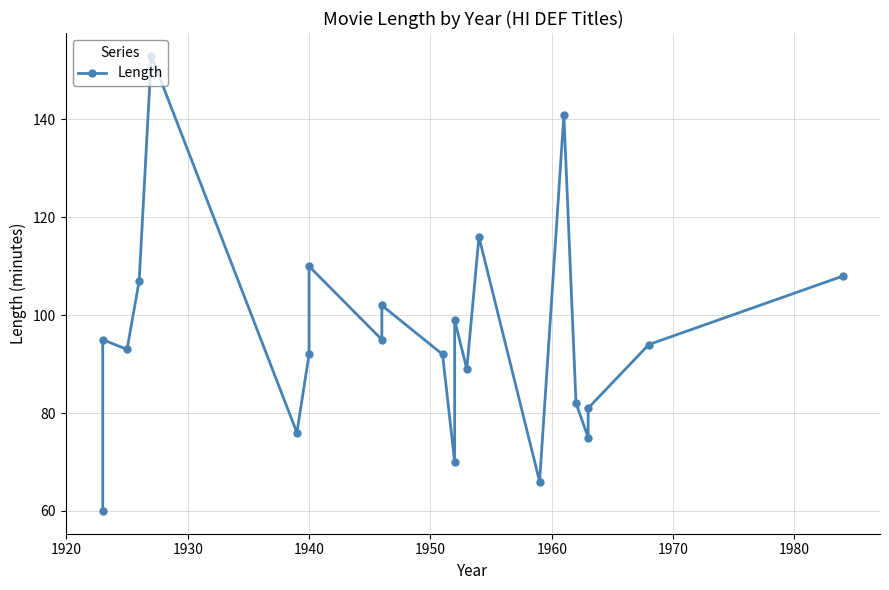

What is the average value?

95